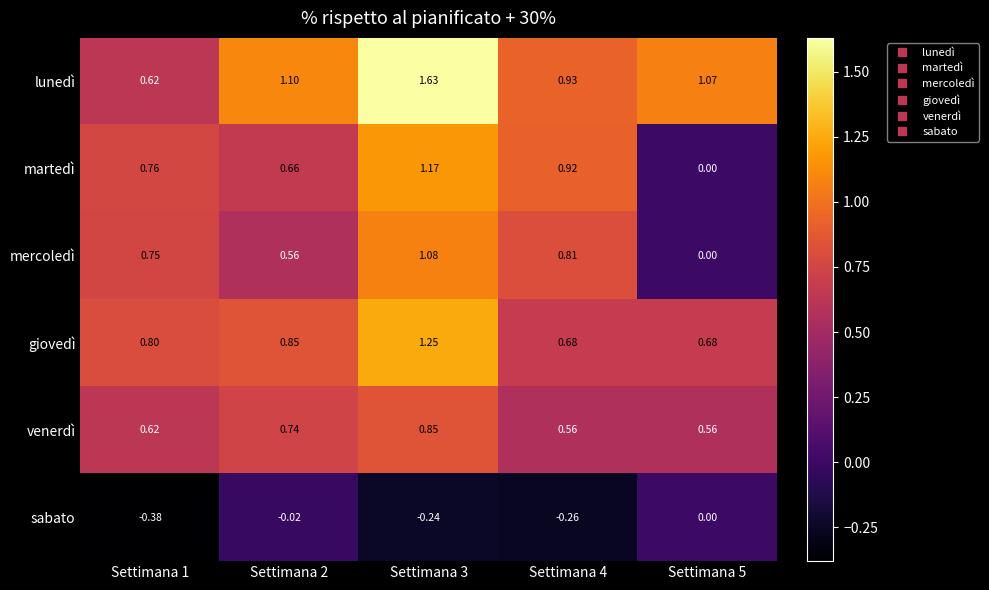

Rank the series by their maximum value, from highest to lowest.

lunedì, giovedì, martedì, mercoledì, venerdì, sabato